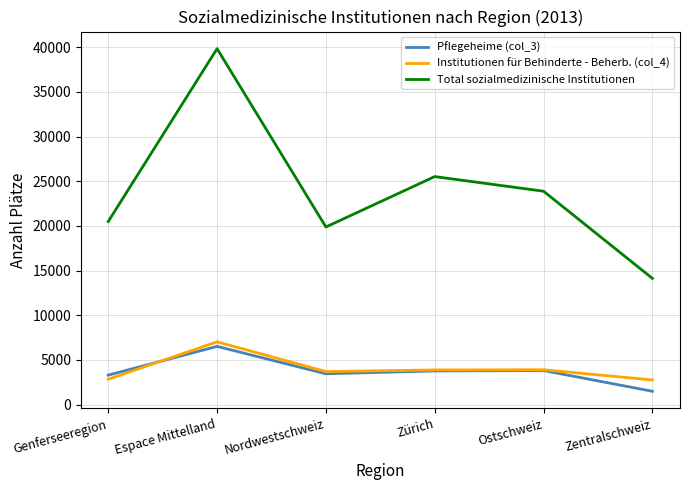

What is the maximum value for Total sozialmedizinische Institutionen?

39833